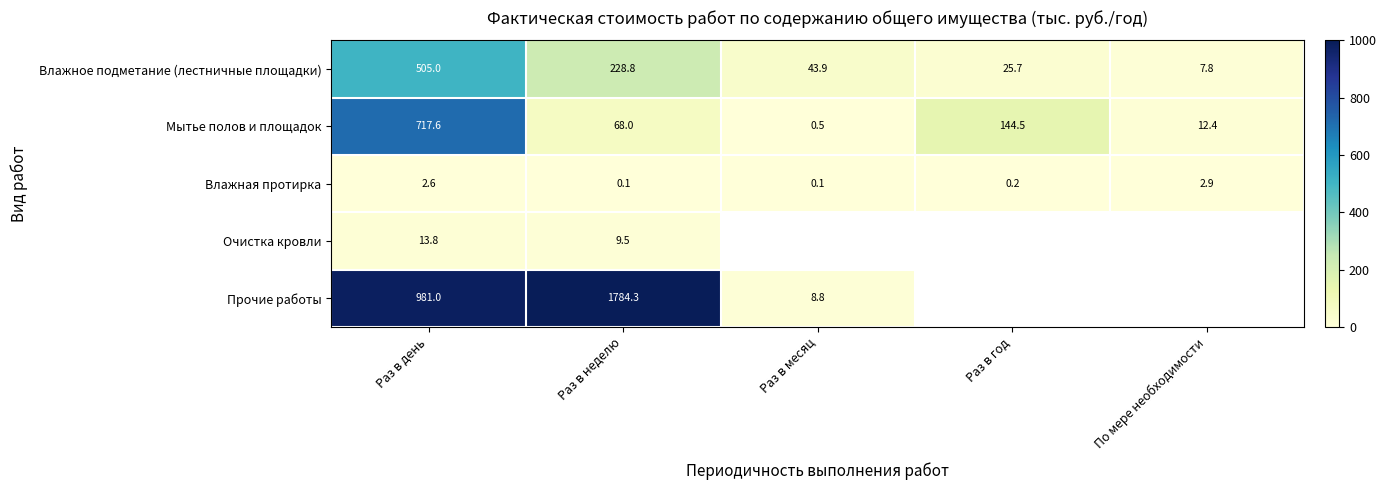

At which category is the sum across all series the highest?

Раз в день